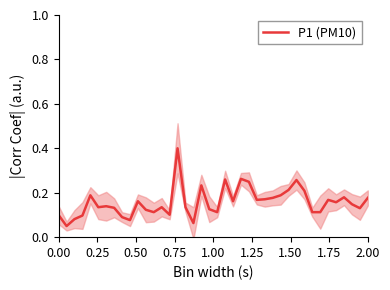

The chart shows a value of 0.1 at 15. True or false?

False